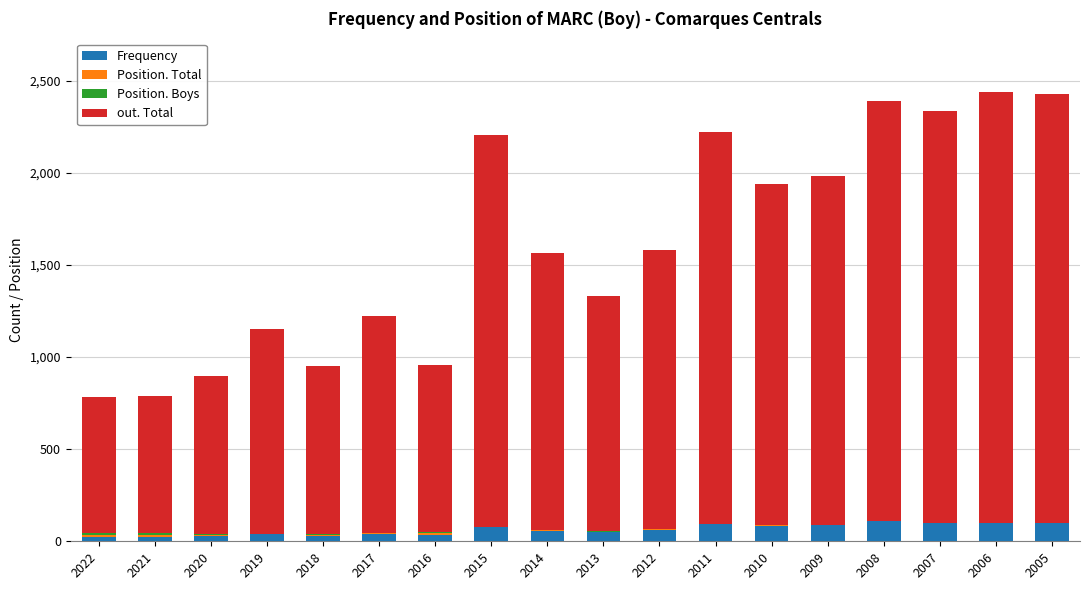

How many data points does each series have?

18